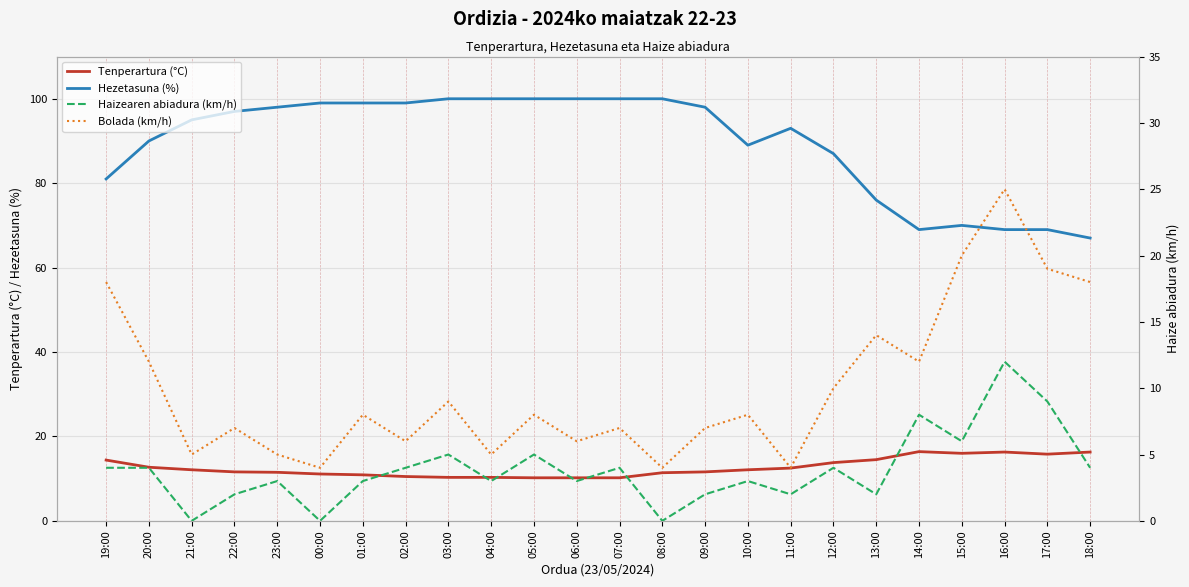

What is the difference between the second highest and minimum values in the Hezetasuna (%) series?

33.0